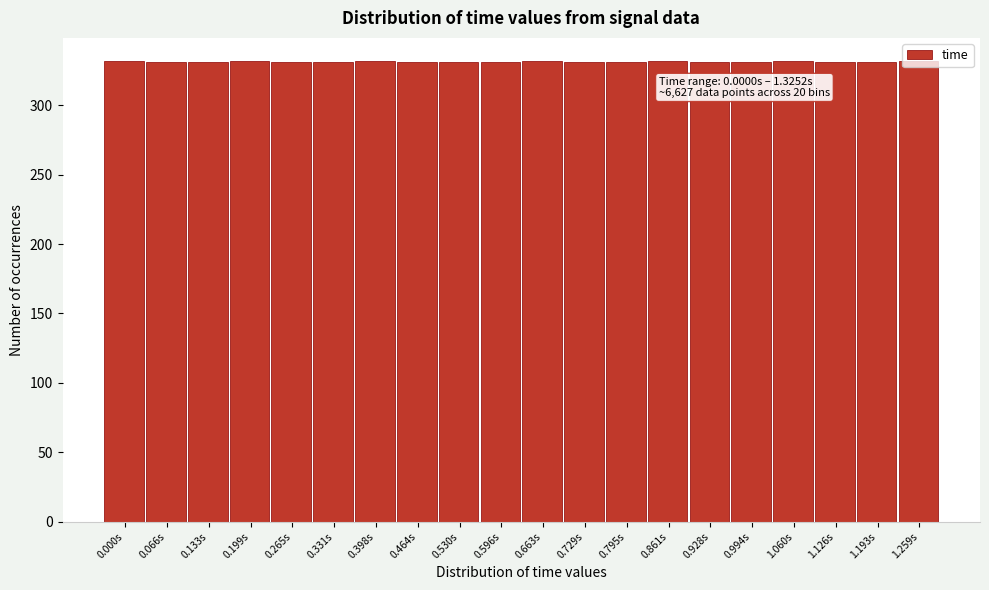

What is the sum of the values at 0.066s and 0.729s?

662